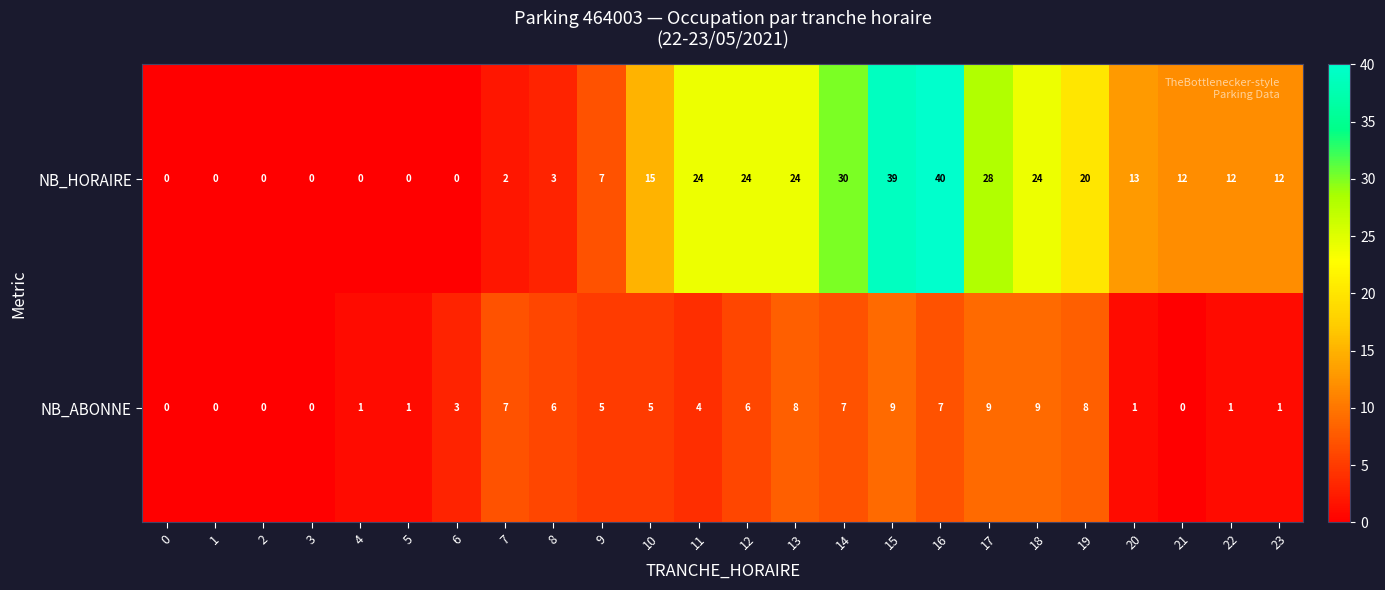

What is the difference between the NB_HORAIRE values at 19 and 23?

8